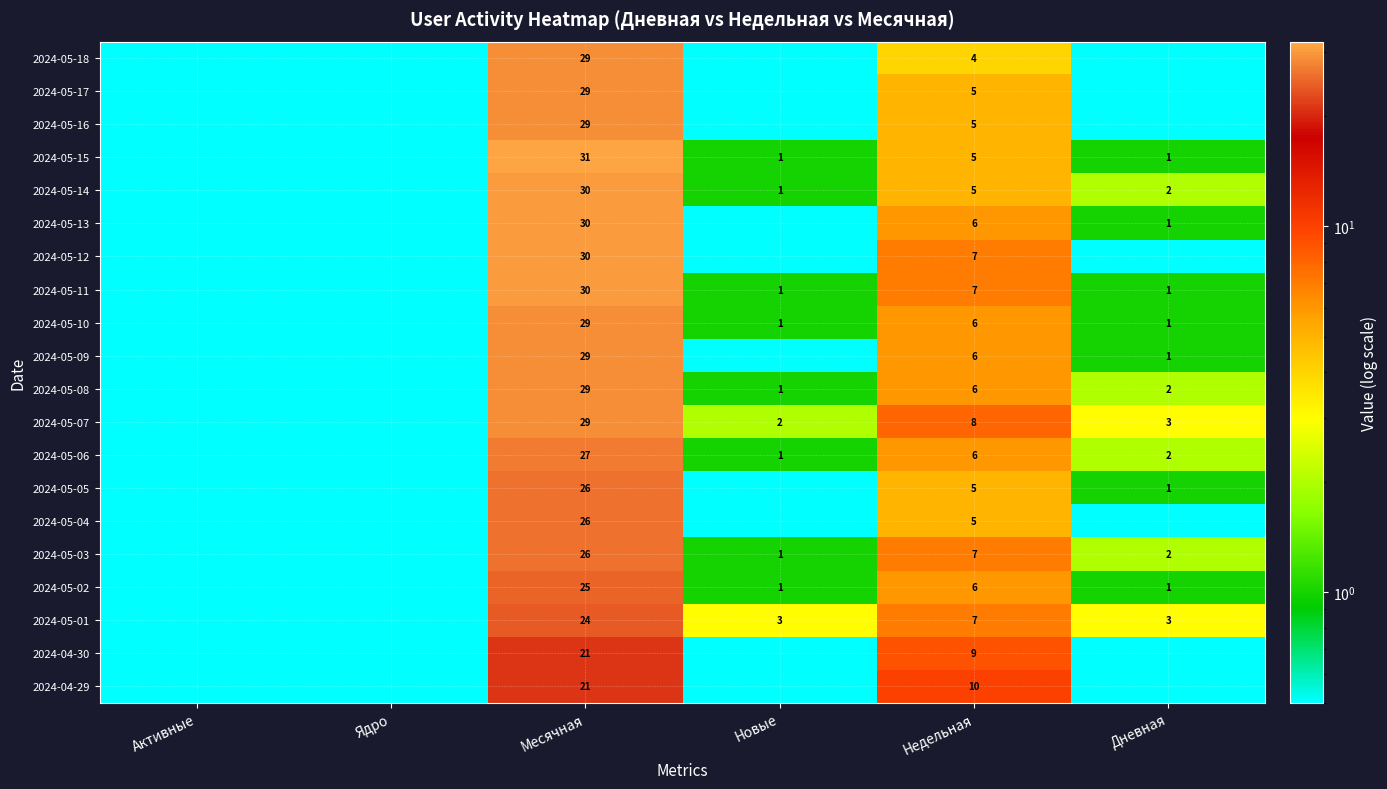

What is the minimum value shown in the chart?

0.1